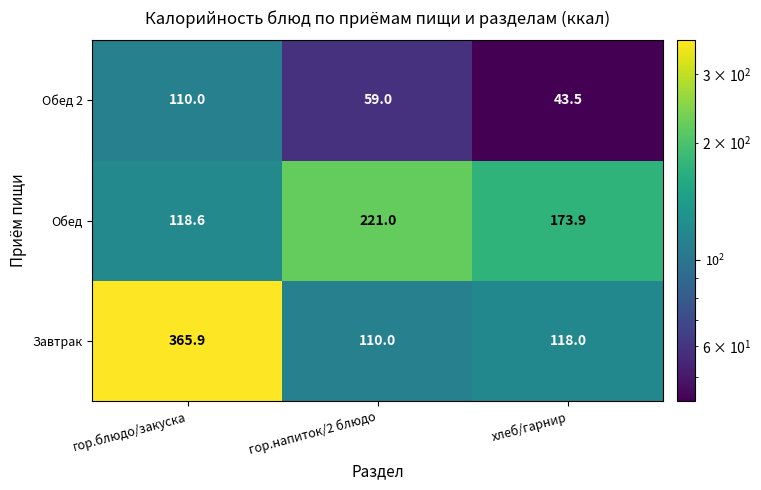

What is the difference between the Обед 2 values at хлеб/гарнир and гор.напиток/2 блюдо?

15.5